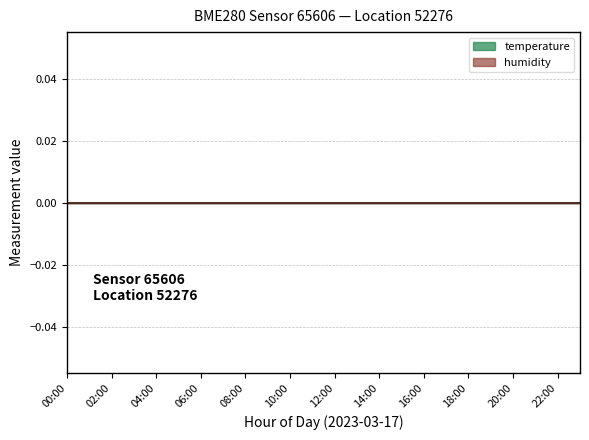

True or false: humidity and temperature cross at least once.

False